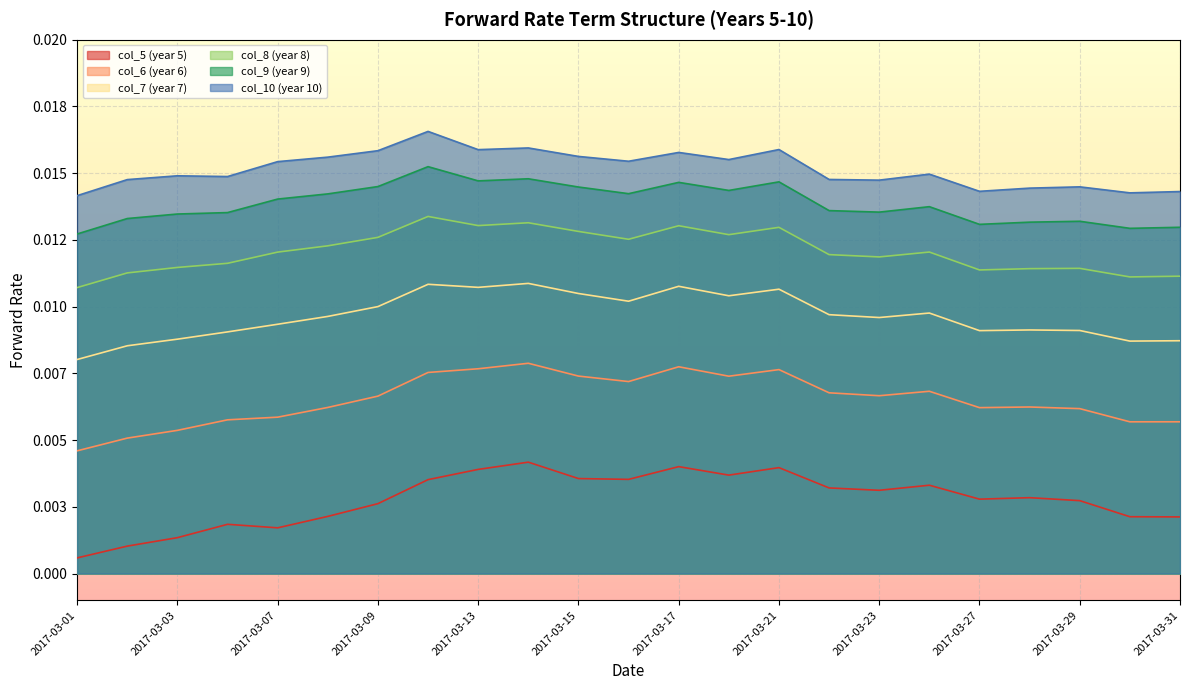

At which label does col_10 (year 10) reach its minimum?

2017-03-01